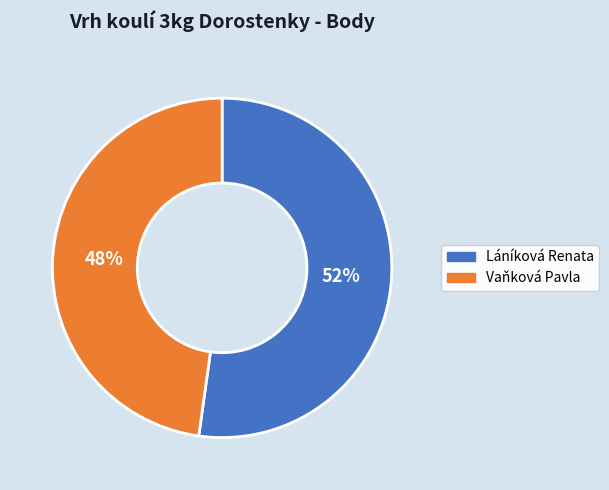

To the nearest percent, what percentage of the pie is Láníková Renata?

52%